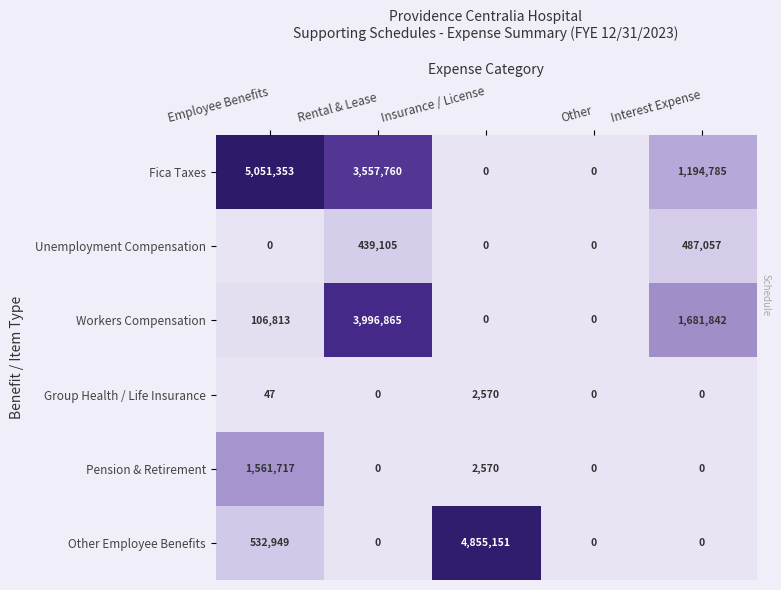

Where does the Fica Taxes series first go above 1194785?

Employee Benefits